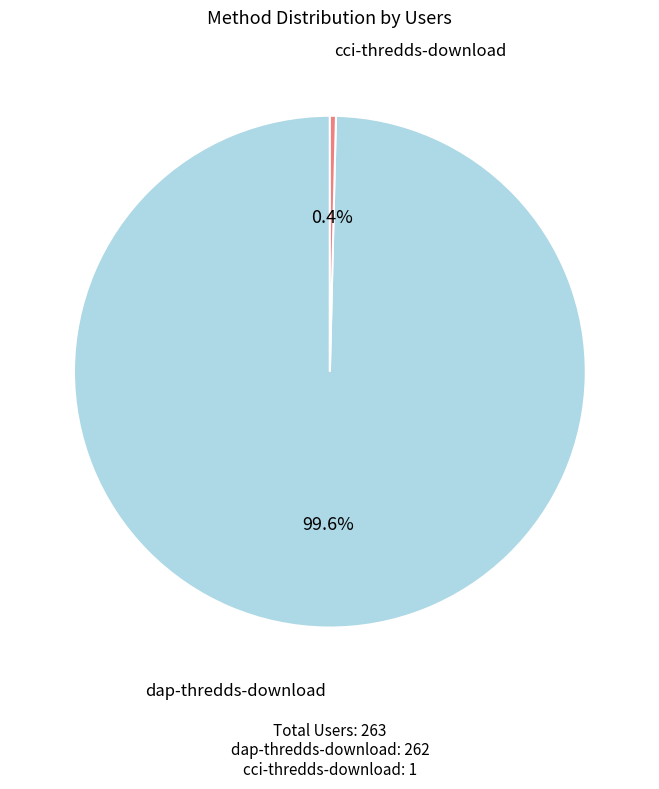

What is the majority slice?

dap-thredds-download